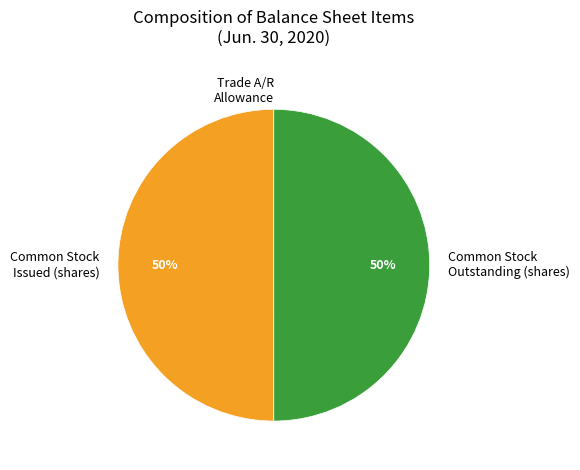

True or false: Common Stock Outstanding (shares) accounts for 59% of the total.

False